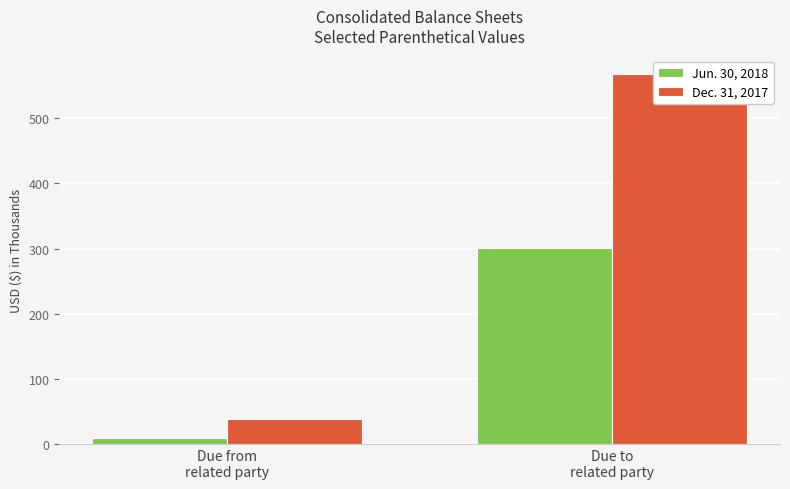

Reading left to right, list all the values displayed in this chart.

Jun. 30, 2018: 9	301
Dec. 31, 2017: 39	568